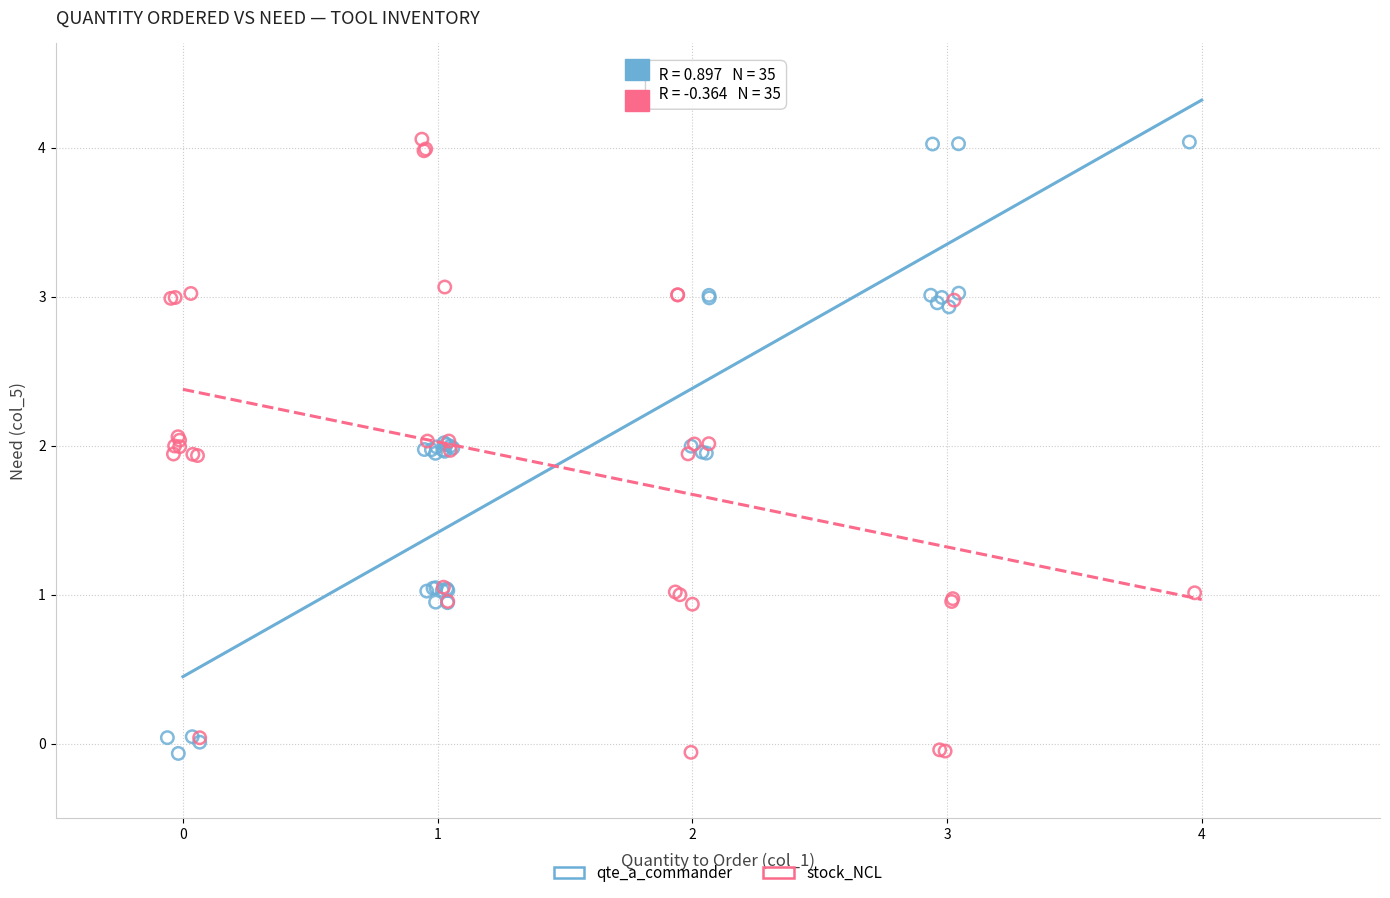

What are all the series names shown in the legend?

qte_a_commander, stock_NCL